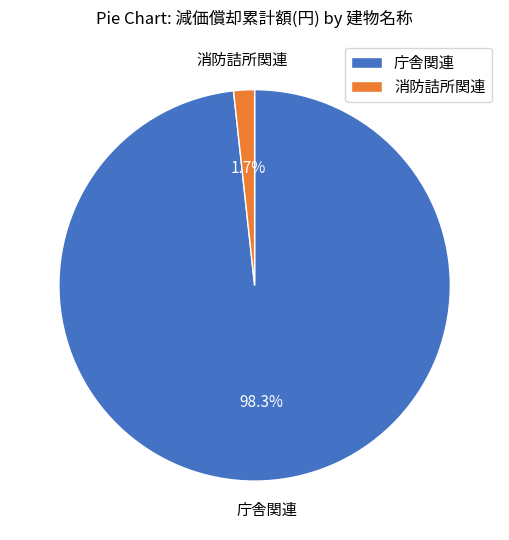

Which category has the smallest portion of the pie?

消防詰所関連